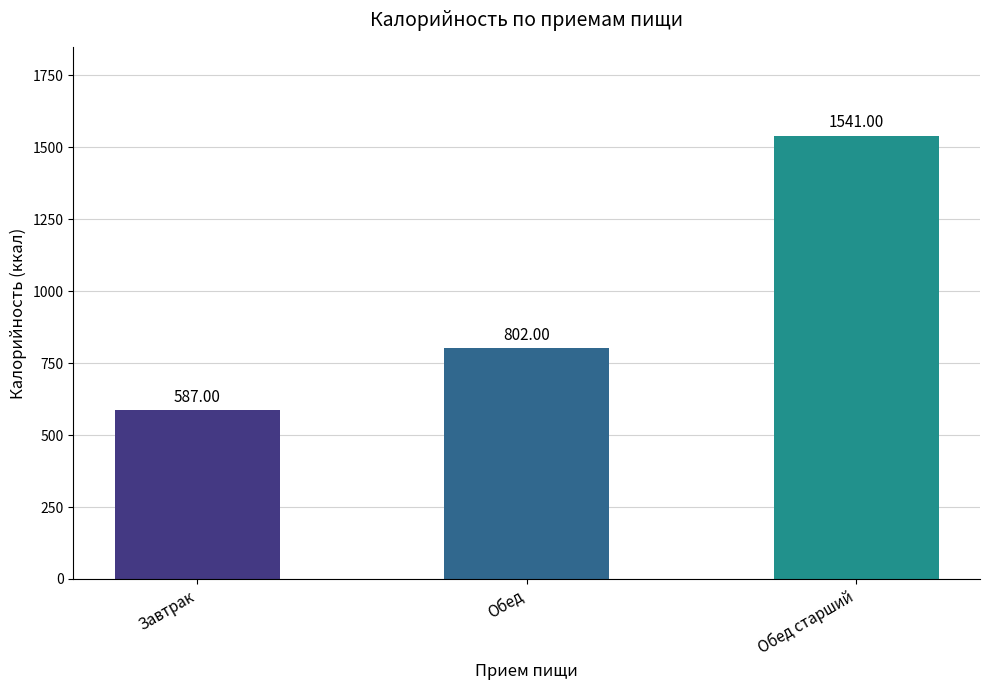

What is the difference between the maximum and minimum values?

954